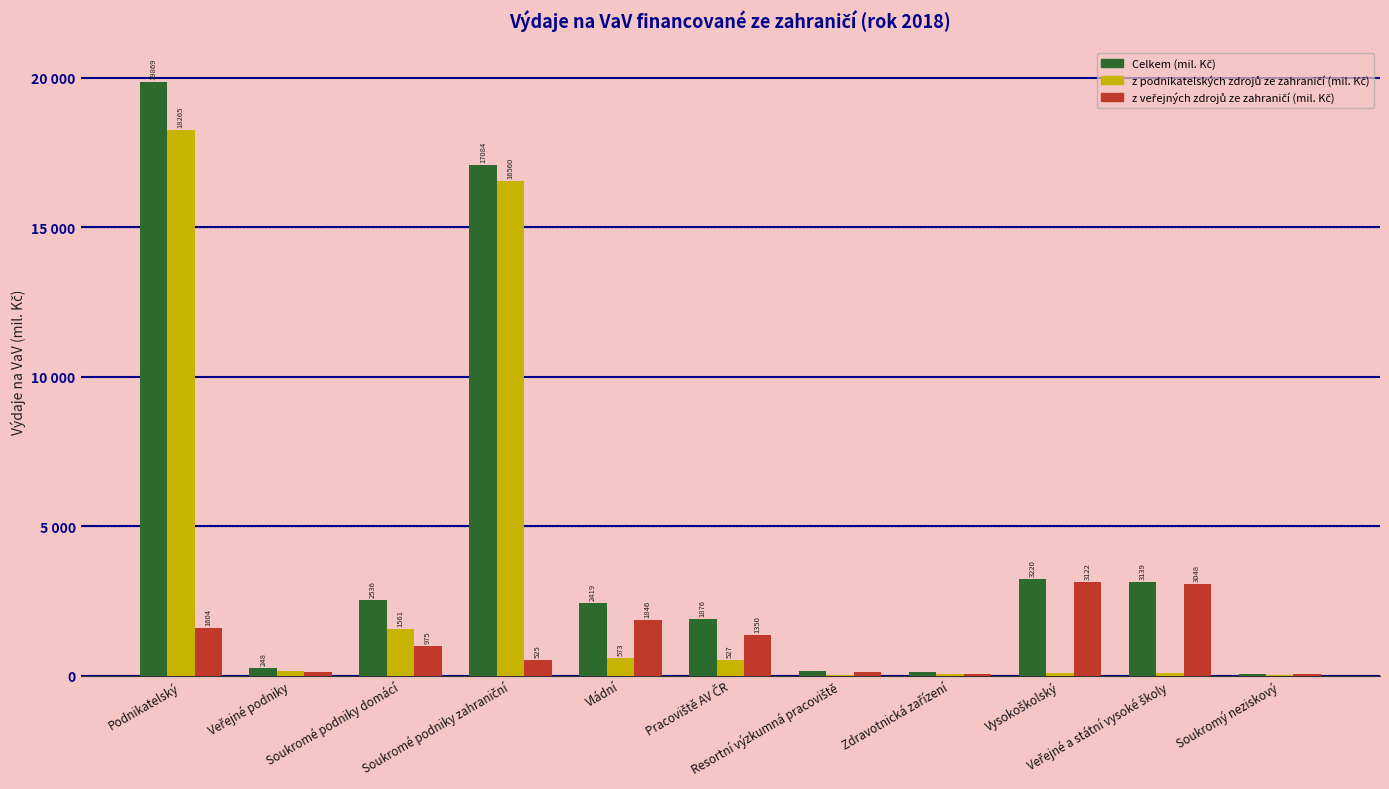

Is the value of z veřejných zdrojů ze zahraničí (mil. Kč) at Veřejné a státní vysoké školy greater than the value of z podnikatelských zdrojů ze zahraničí (mil. Kč) at Pracoviště AV ČR?

Yes